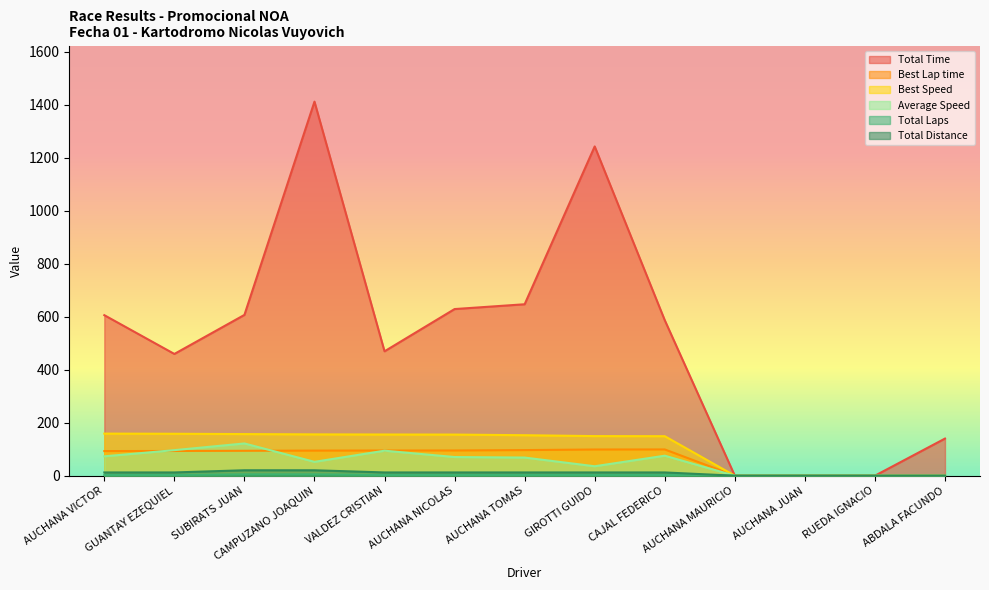

How many values in Best Speed are above zero?

9